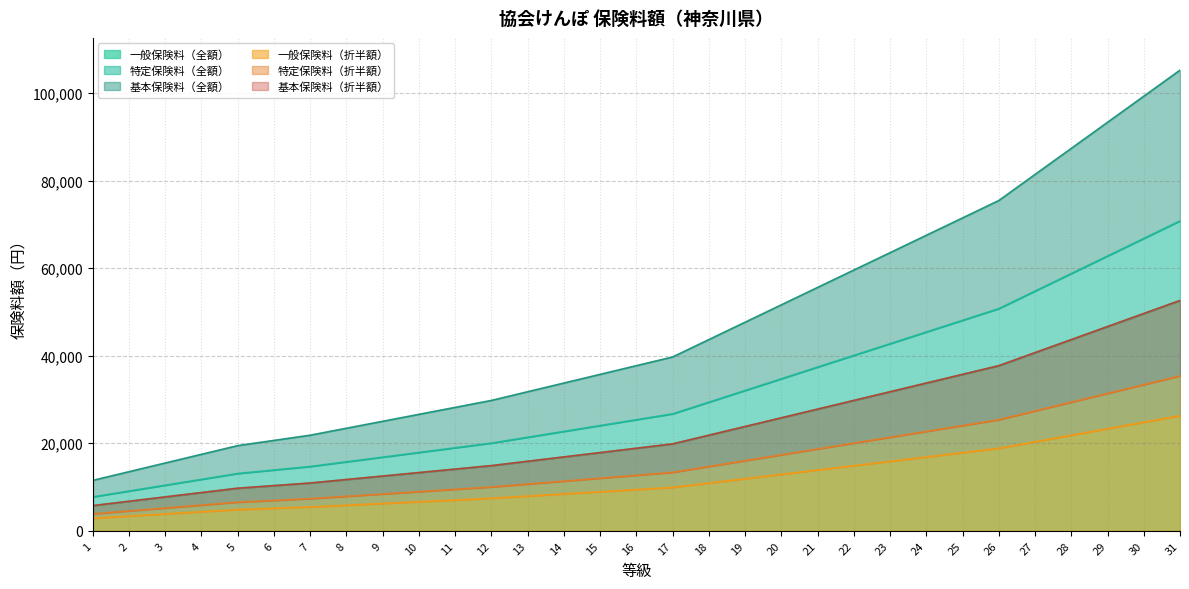

What is the value of the 一般保険料（全額） point at the 21st from the left?

27804.0